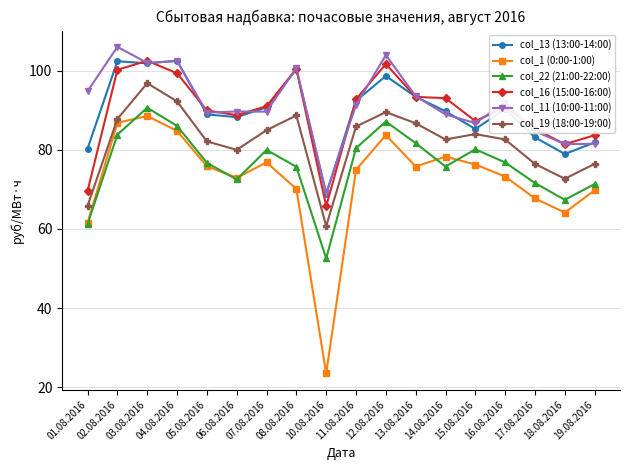

What is the sum of the col_16 (15:00-16:00) values at 17.08.2016 and 04.08.2016?

184.7